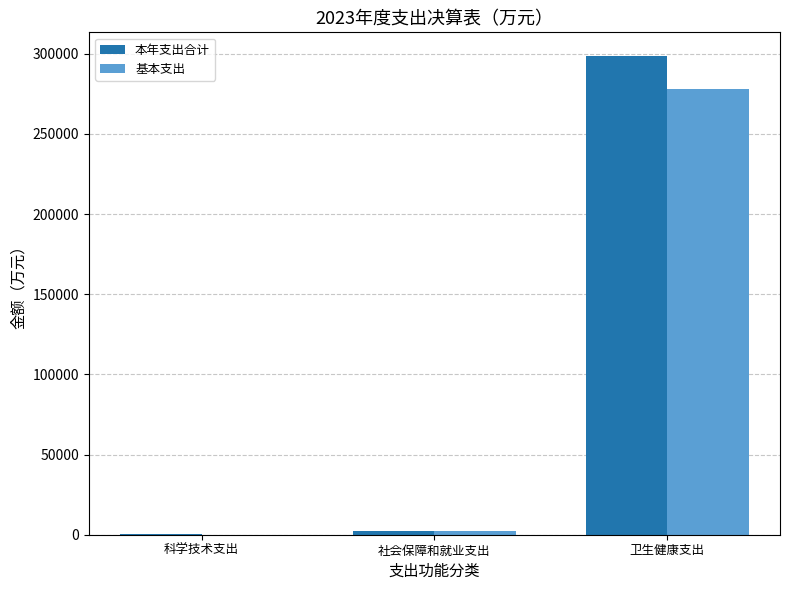

The value of 本年支出合计 at 卫生健康支出 is 298439.1. True or false?

True